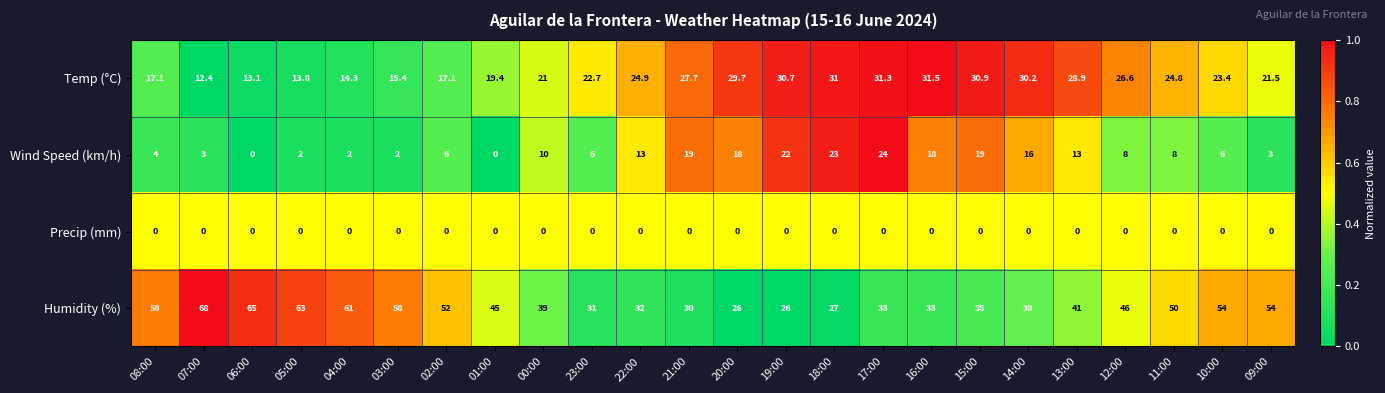

List the series in order of their peak value, lowest first.

Precip (mm), Wind Speed (km/h), Temp (°C), Humidity (%)